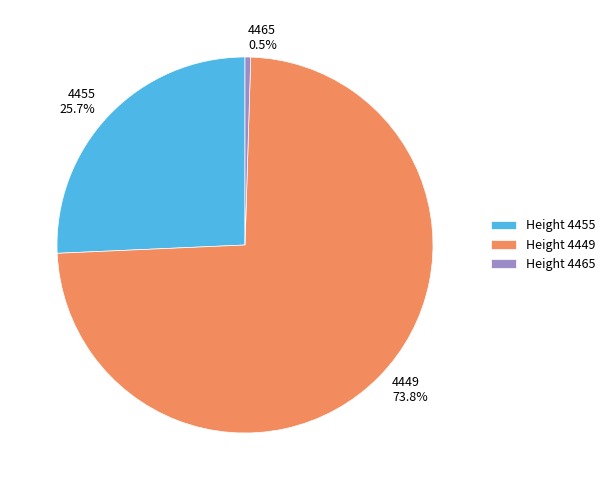

Does any single category account for the majority?

Yes